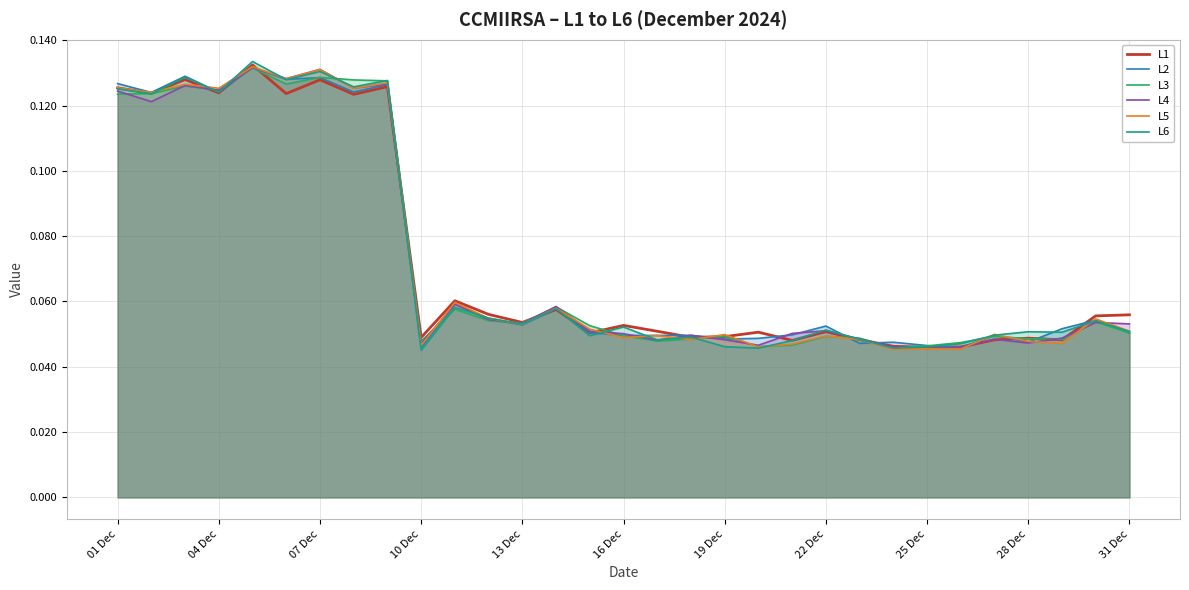

At how many categories does at least one series exceed 0?

31